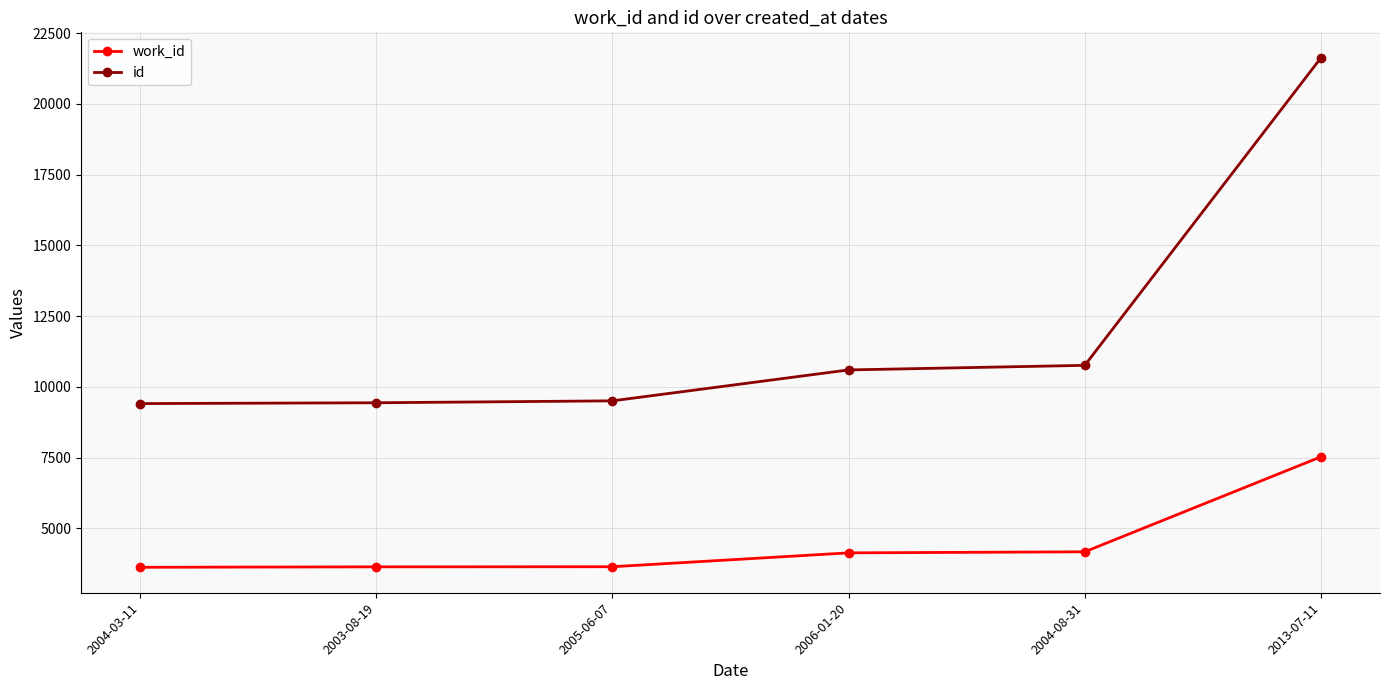

What is the spread (max minus min) of values at 2003-08-19?

5801